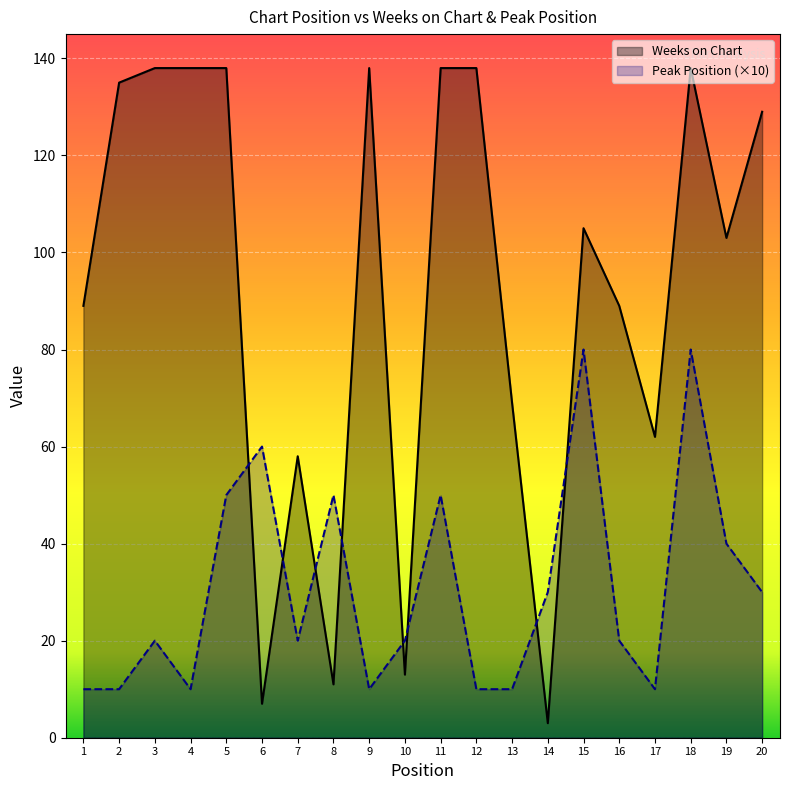

What is the sum of all Weeks on Chart values?

1839